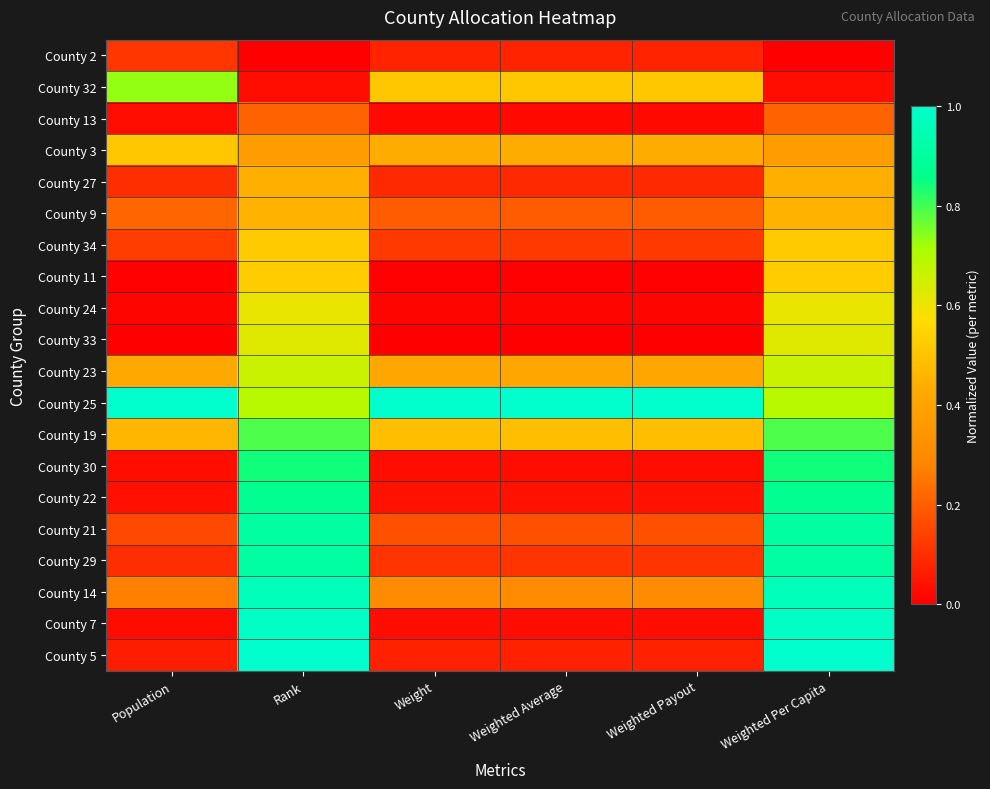

At Rank, list the series in order from largest to smallest.

County 5, County 7, County 14, County 29, County 21, County 22, County 30, County 19, County 25, County 23, County 33, County 24, County 11, County 34, County 9, County 27, County 3, County 13, County 32, County 2